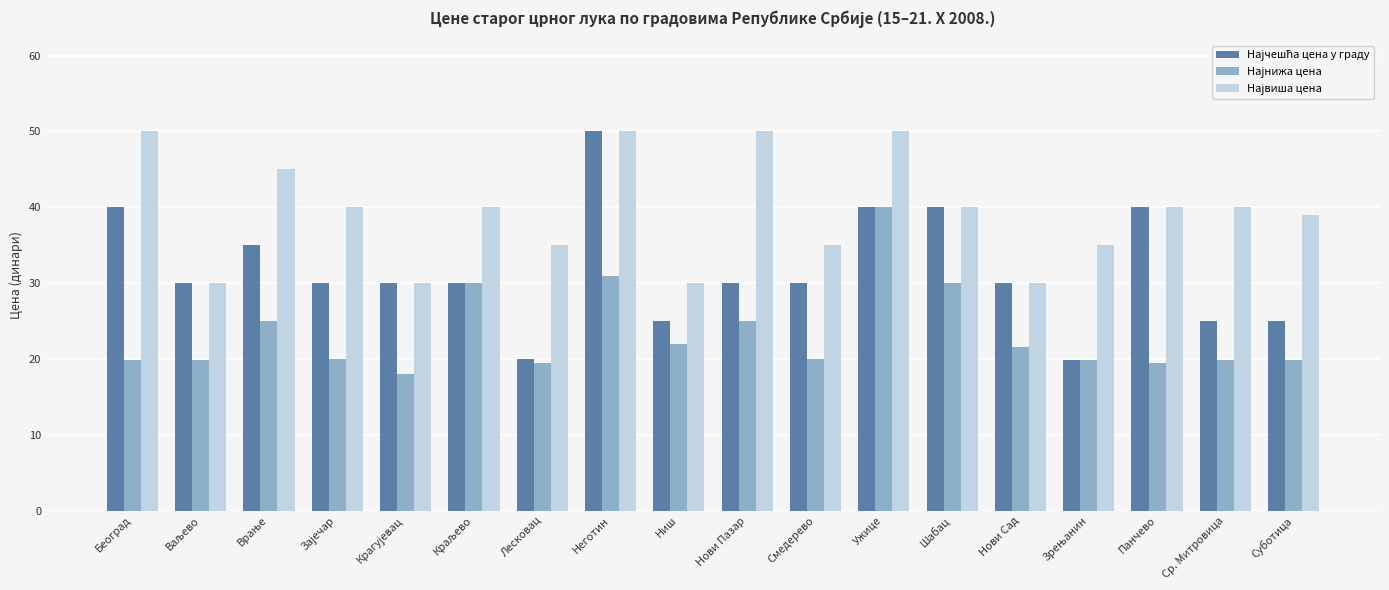

Does the chart contain stacked bars?

No